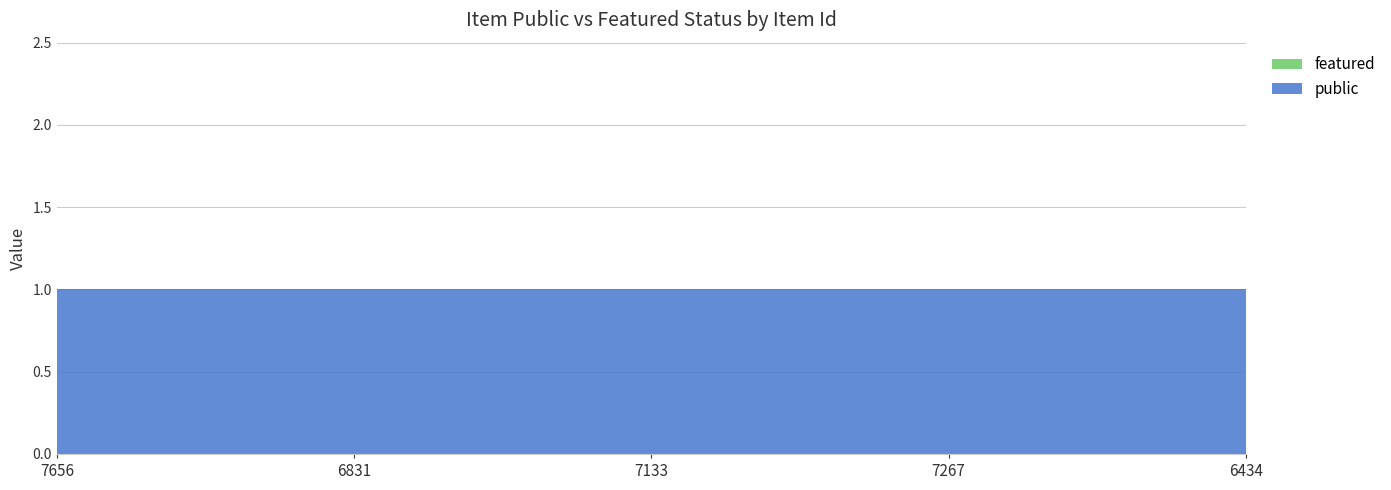

Reading left to right, transcribe all the data shown in this chart.

public: 1	1	1	1	1
featured: 0	0	0	0	0